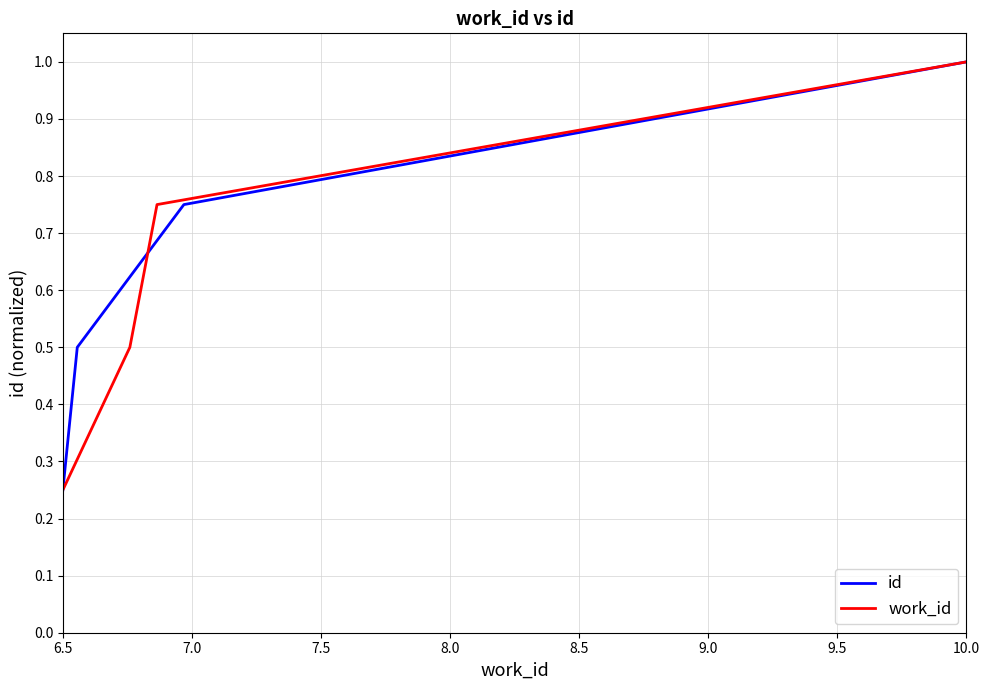

True or false: id has more than 1 points higher than both neighbors.

False